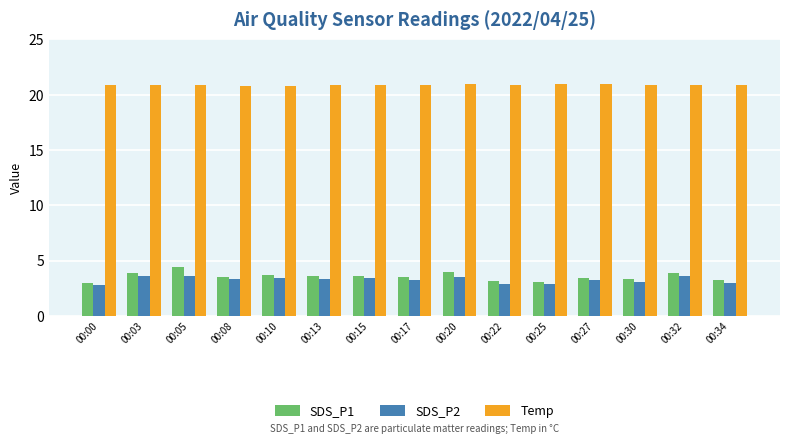

Which series has the largest total across all categories?

Temp